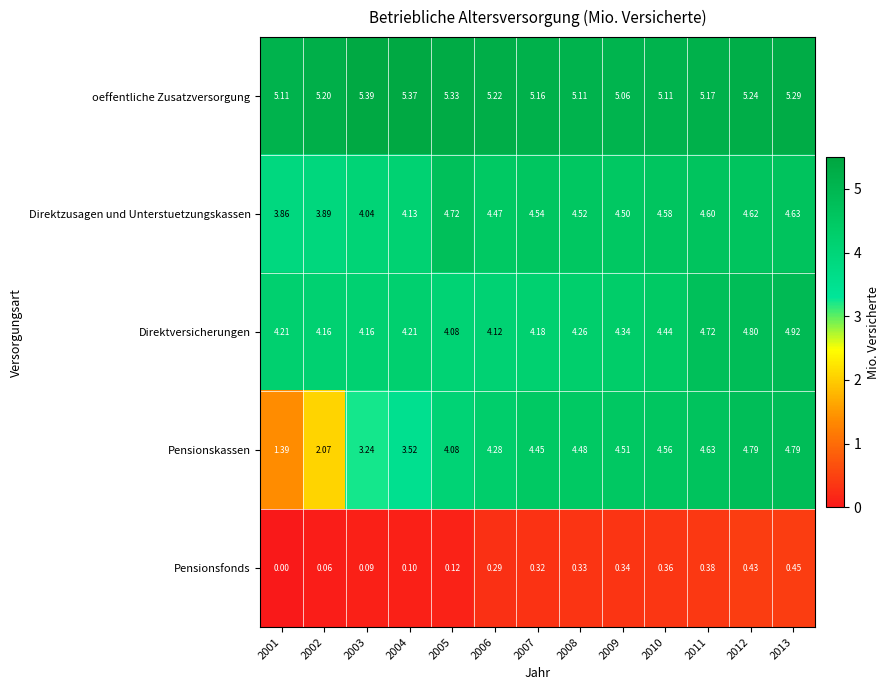

Which series changed the most between 2002 and 2011?

Pensionskassen